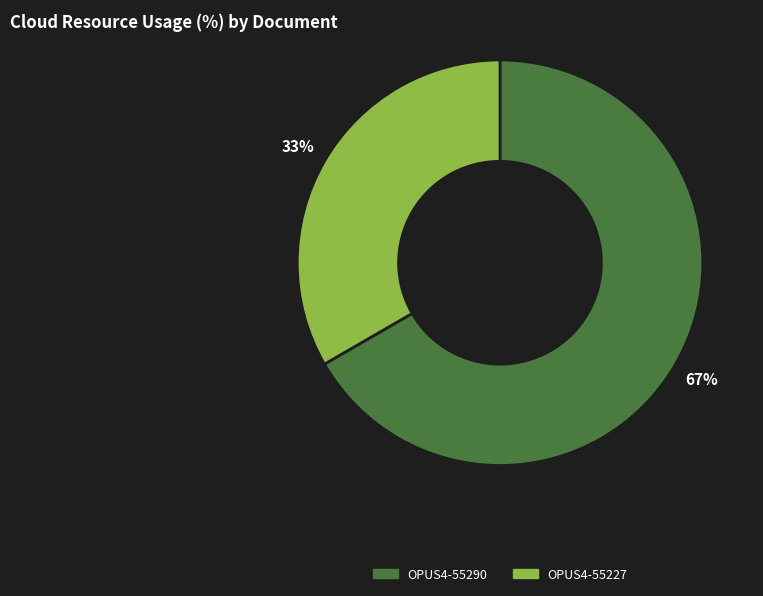

Rank the categories by value from highest to lowest.

OPUS4-55290, OPUS4-55227